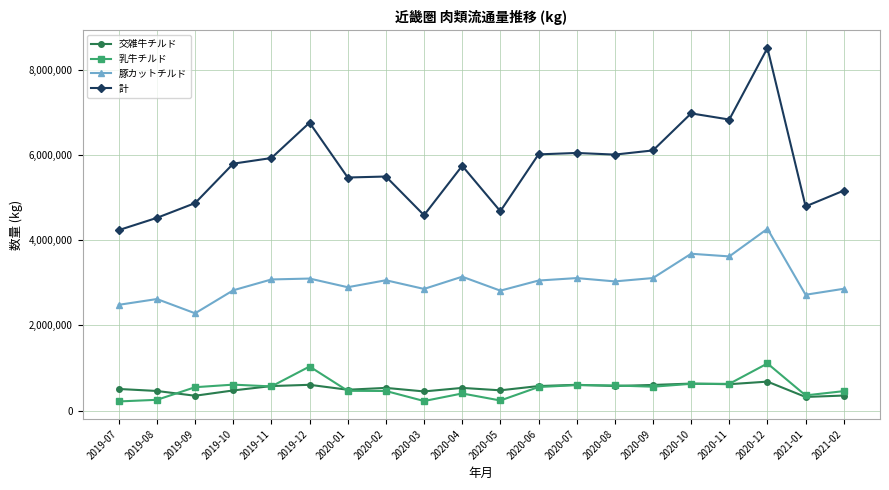

What is the spread (max minus min) of values at 2020-07?

5442087